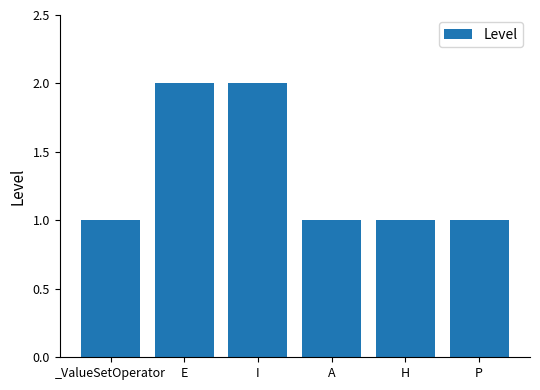

What is the sum of the values at P and A?

2